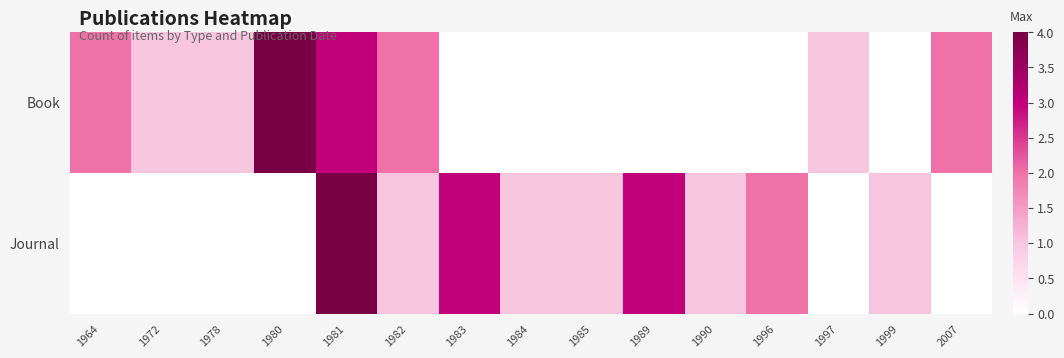

At which category is the sum across all series the highest?

1981